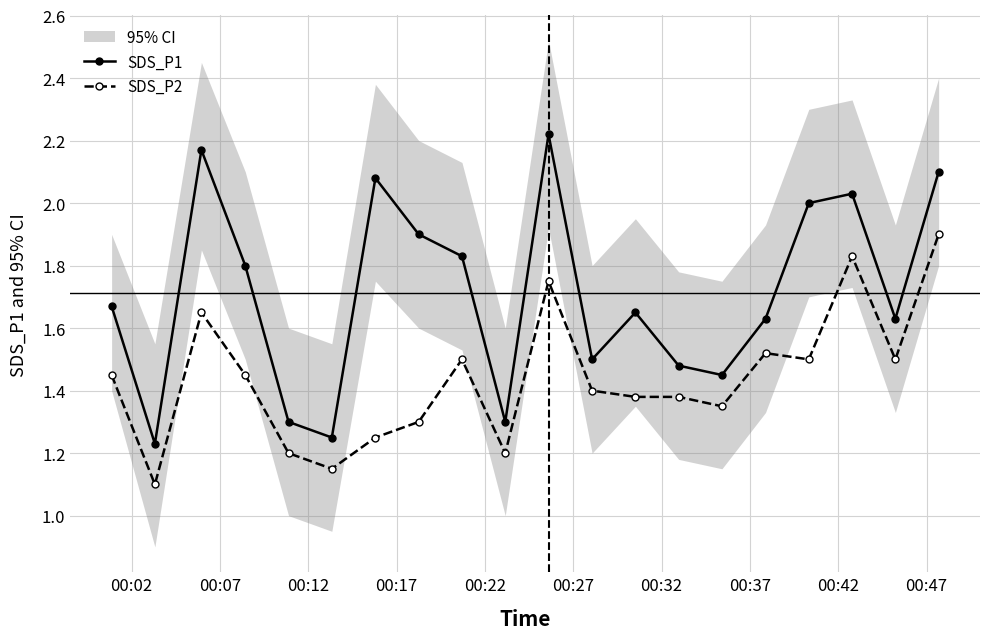

Rank the series by their average value, from highest to lowest.

SDS_P1, SDS_P2